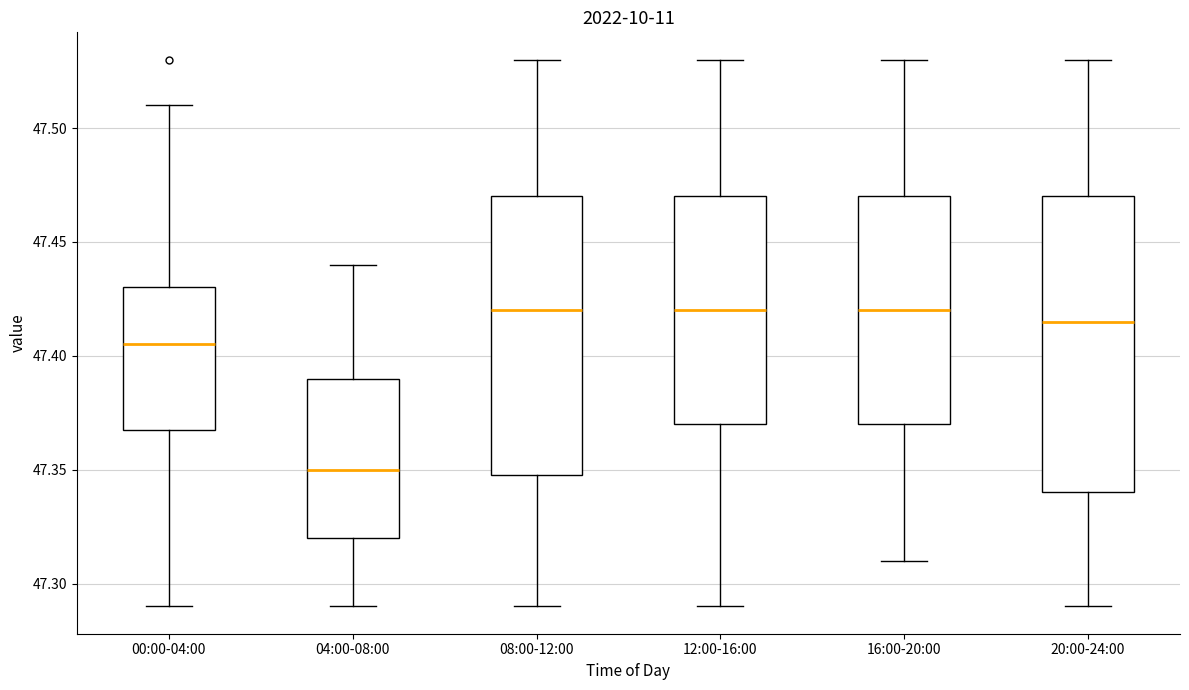

Where is the lower edge of the box for 00:00-04:00 on the y-axis? The values are not printed on the chart, so give them approximately, as read against the axis.

47.370